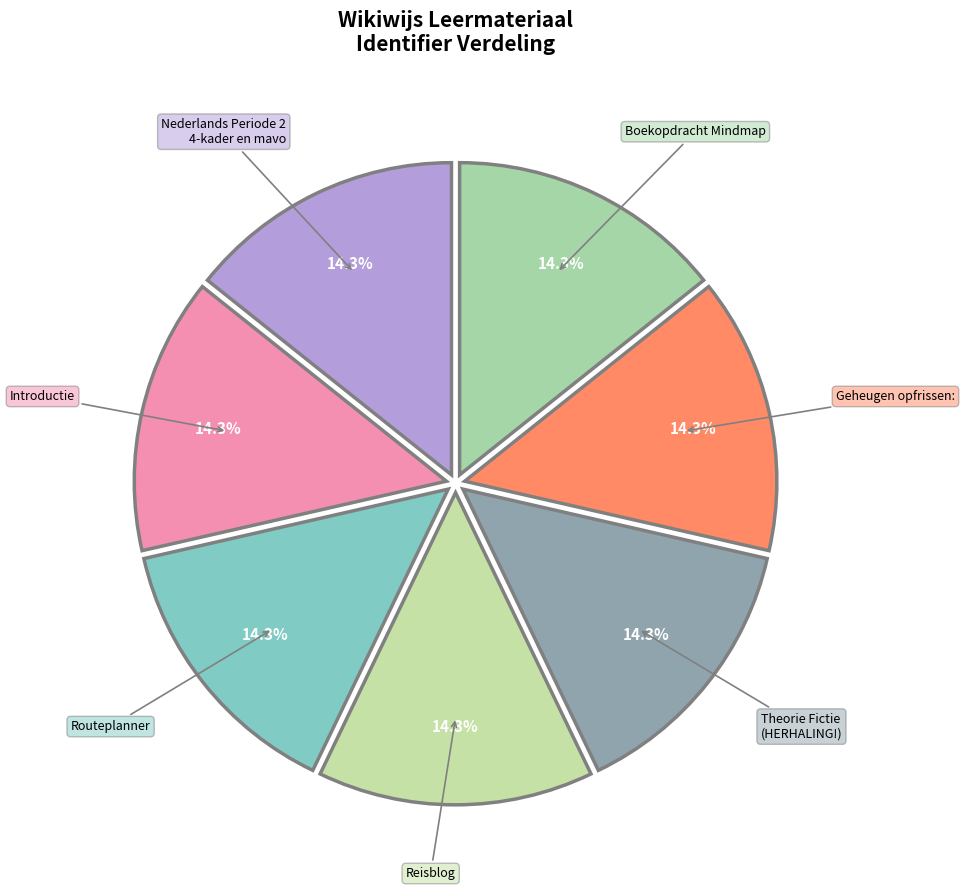

To the nearest percent, what is the average slice percentage?

14%